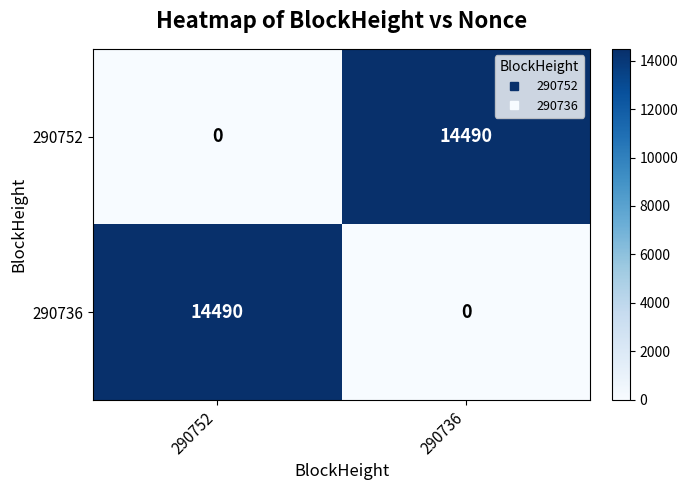

Rank the categories by 290752 value from lowest to highest.

290752, 290736